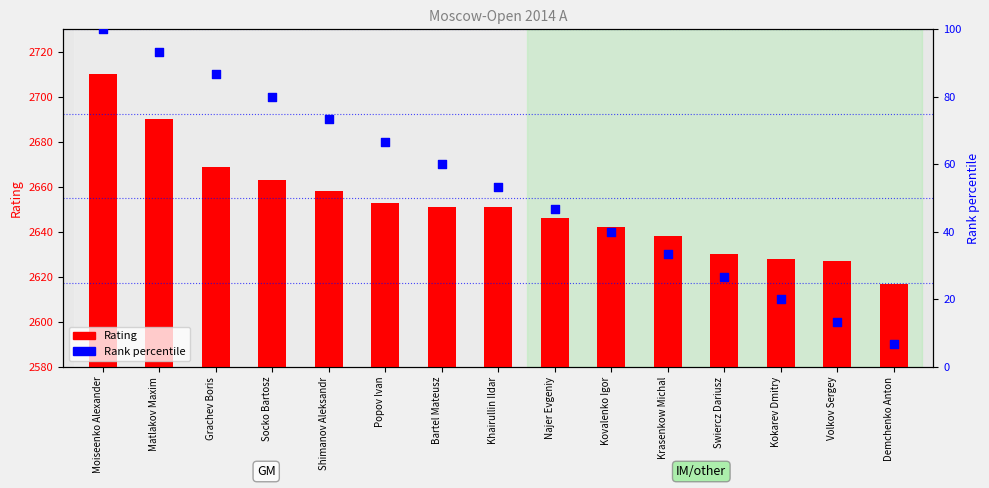

What is the total value across all series at Grachev Boris?

2755.7